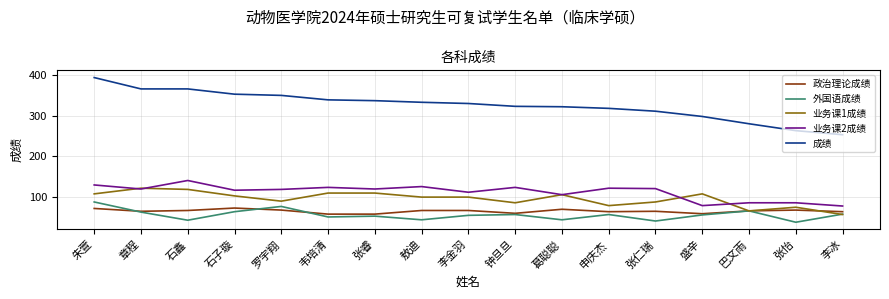

What is the total value across all series at 敖迪?

666